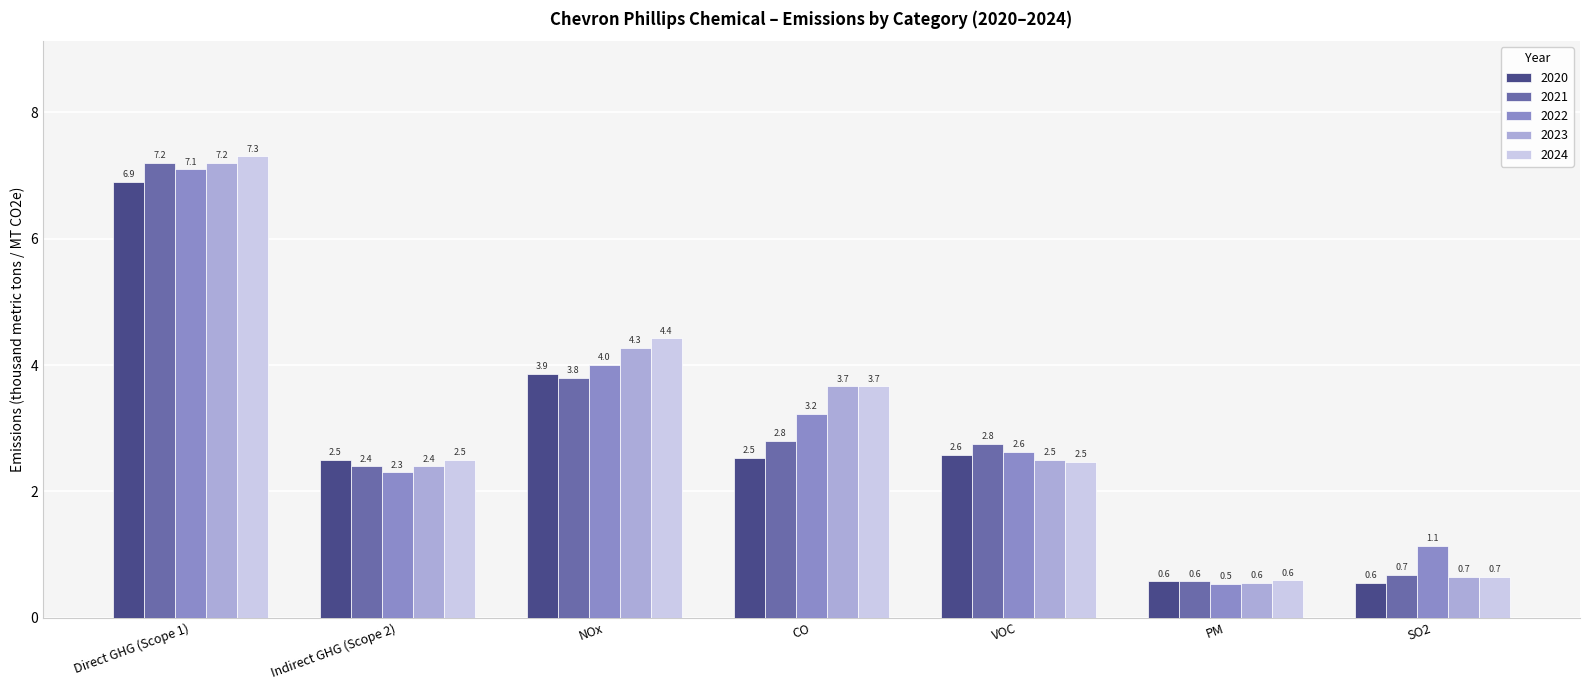

Which series has the largest range (max minus min)?

2024